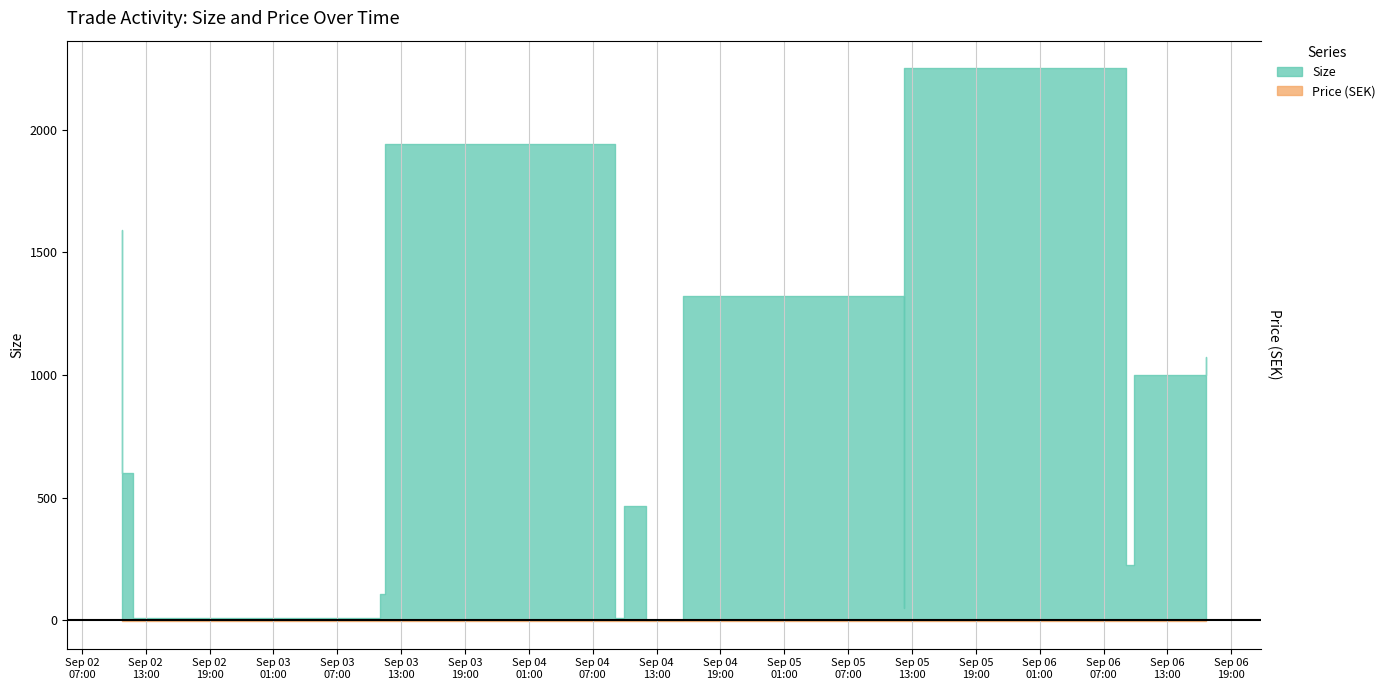

Which category has the lowest value across all series?

2024-09-04 12:00:35